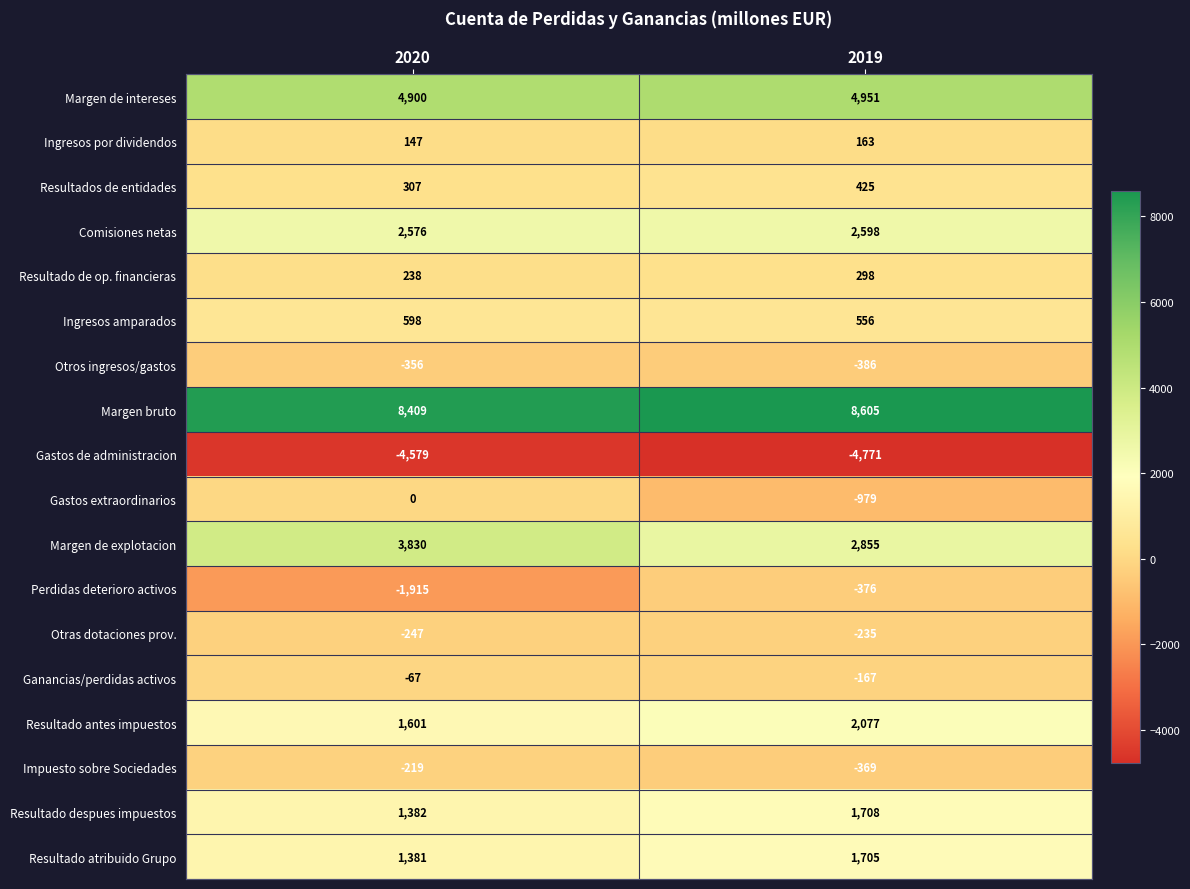

What is the lowest value of the Margen de intereses series?

4900